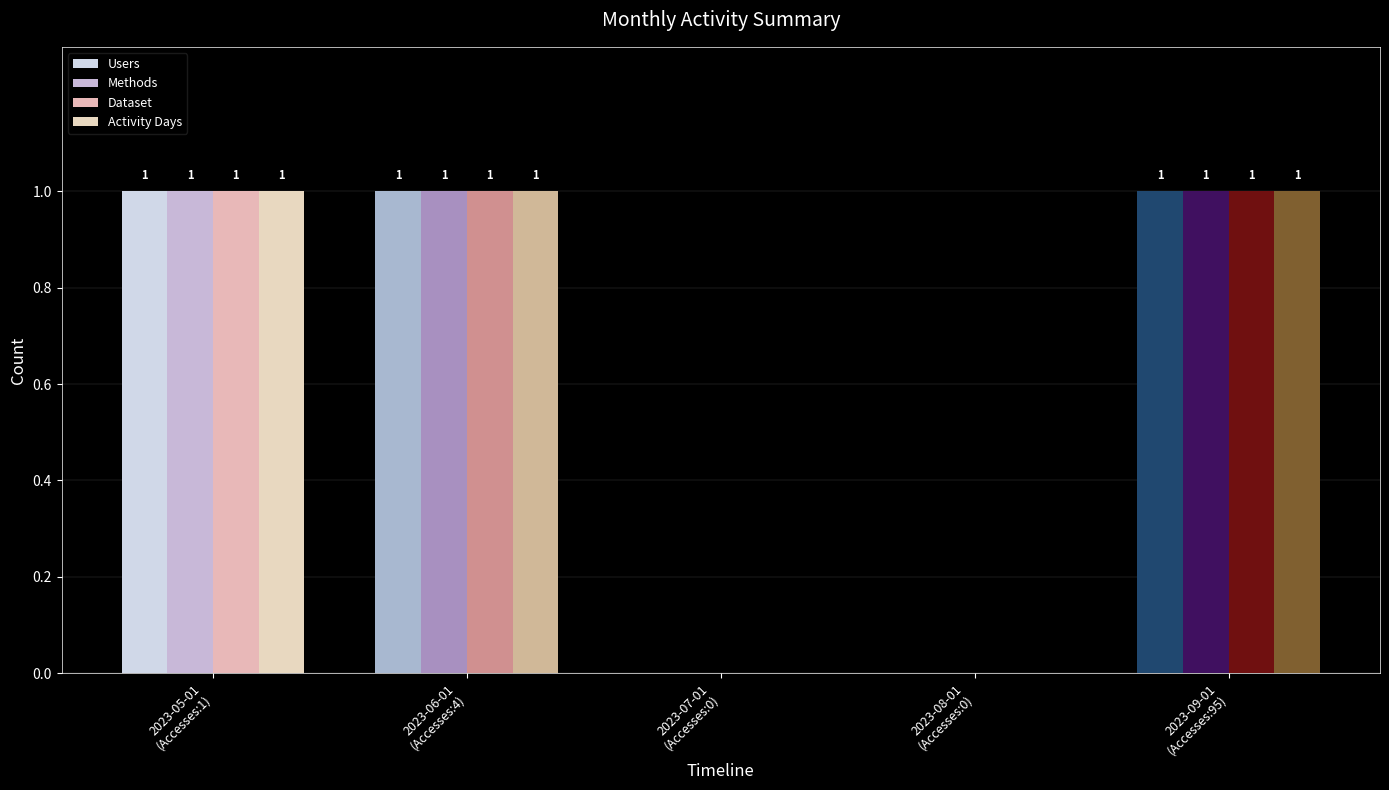

Reading right to left, list all the values displayed in this chart.

Users: 1	0	0	1	1
Methods: 1	0	0	1	1
Dataset: 1	0	0	1	1
Activity Days: 1	0	0	1	1